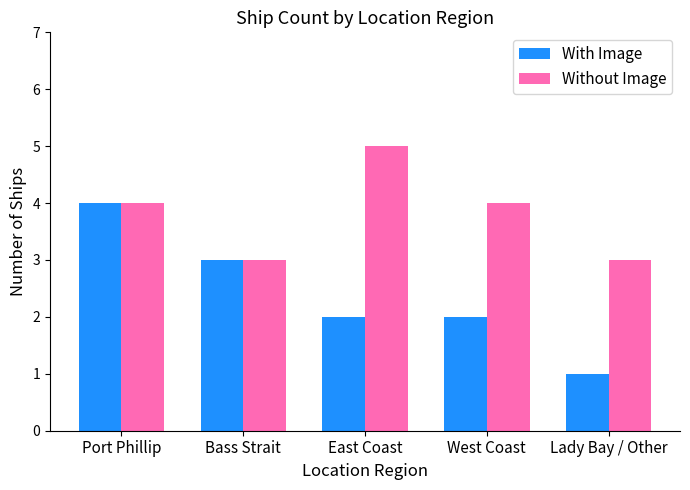

Read the With Image value at Port Phillip.

4